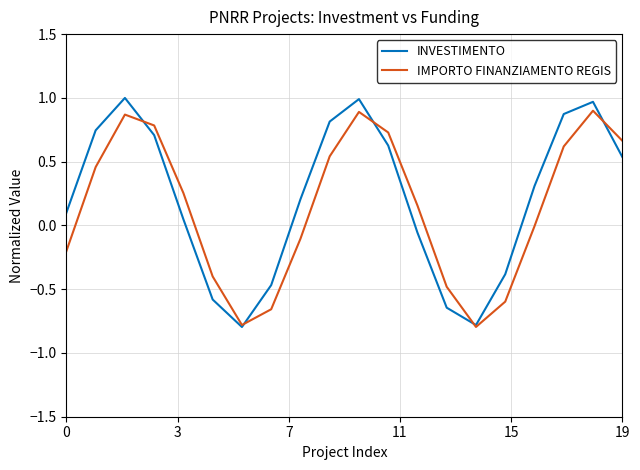

What is the minimum value for IMPORTO FINANZIAMENTO REGIS?

-0.8